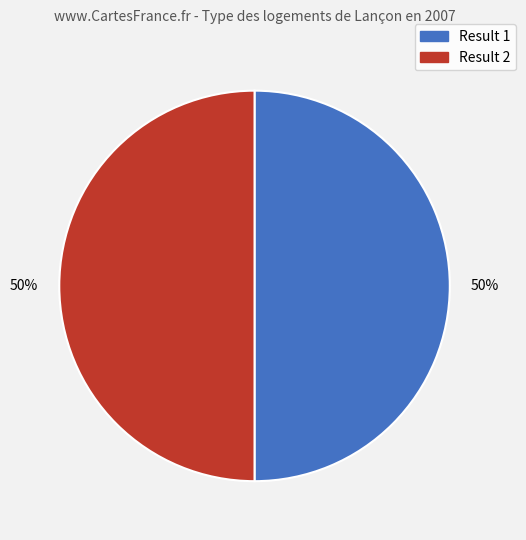

To the nearest percent, what is the average slice percentage?

50%